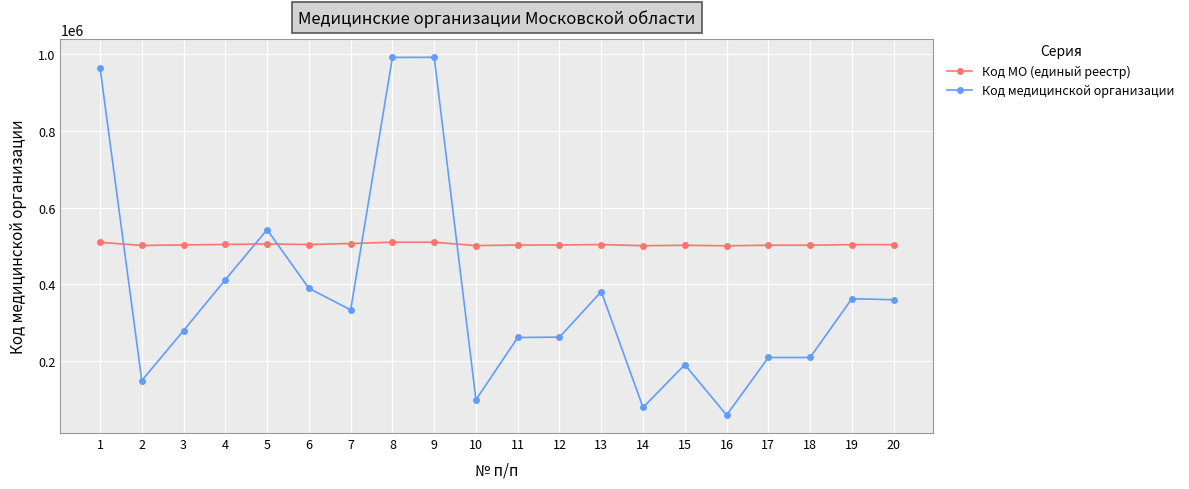

How many categories are shown in the chart?

20